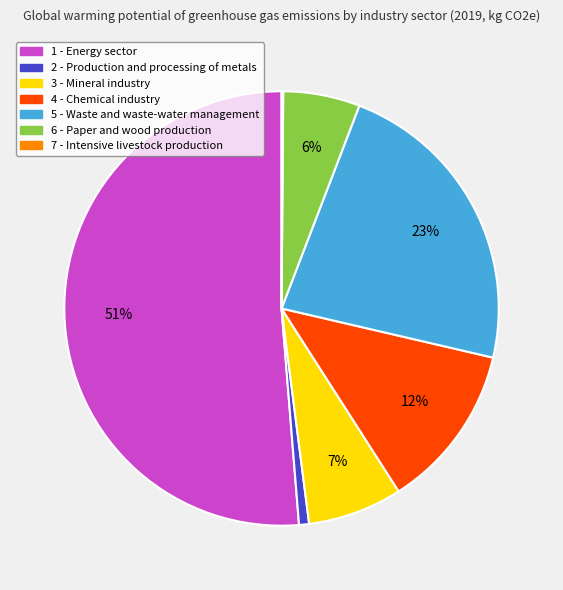

Is there any slice that represents more than half of the pie?

Yes